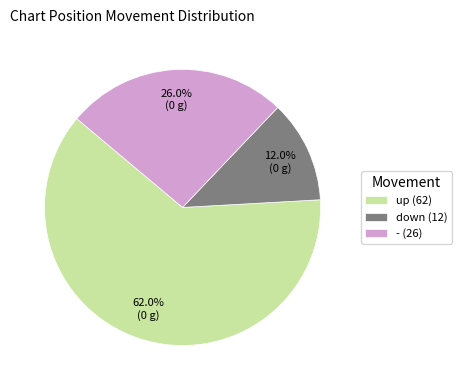

Which has a higher value, down or up?

up